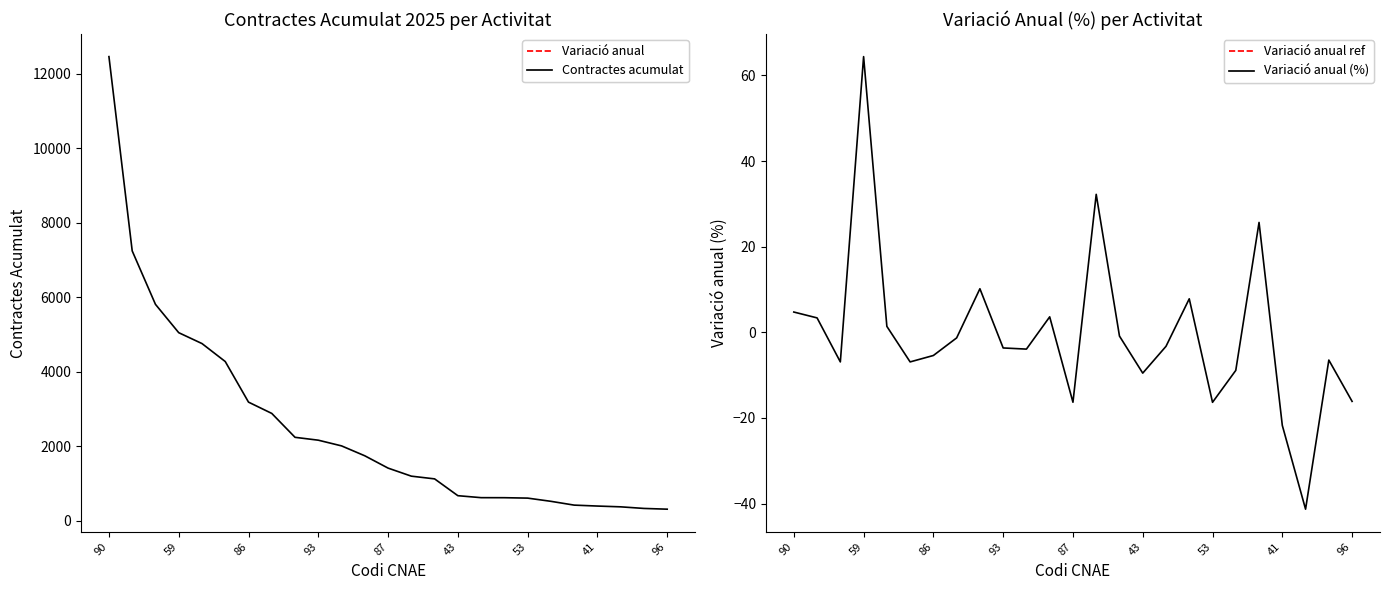

Does the chart have visible grid lines?

No